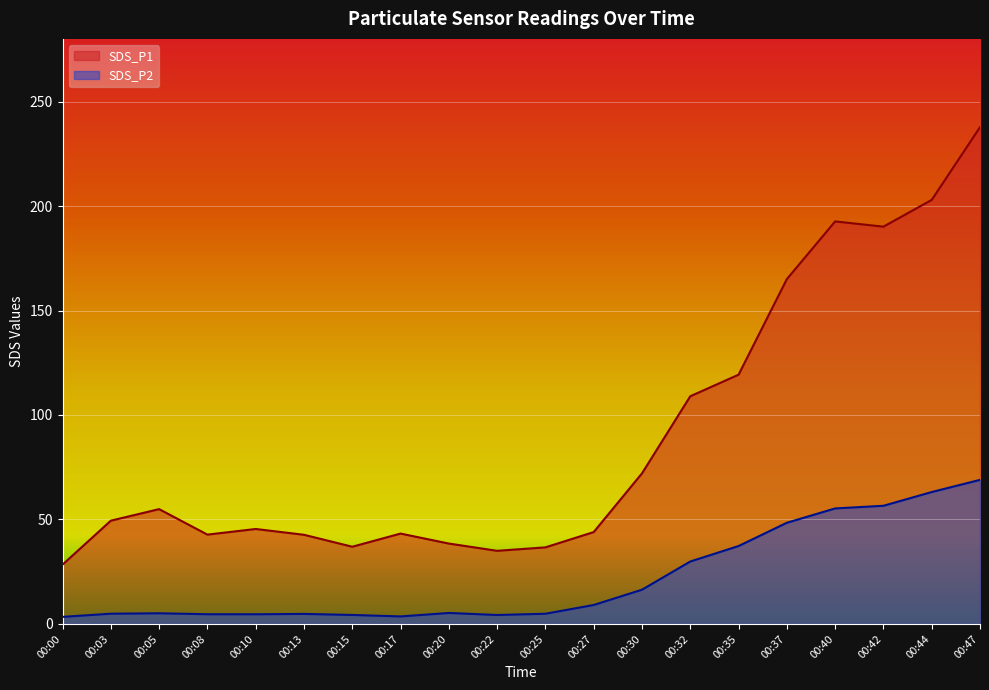

How many distinct data groups are displayed?

2